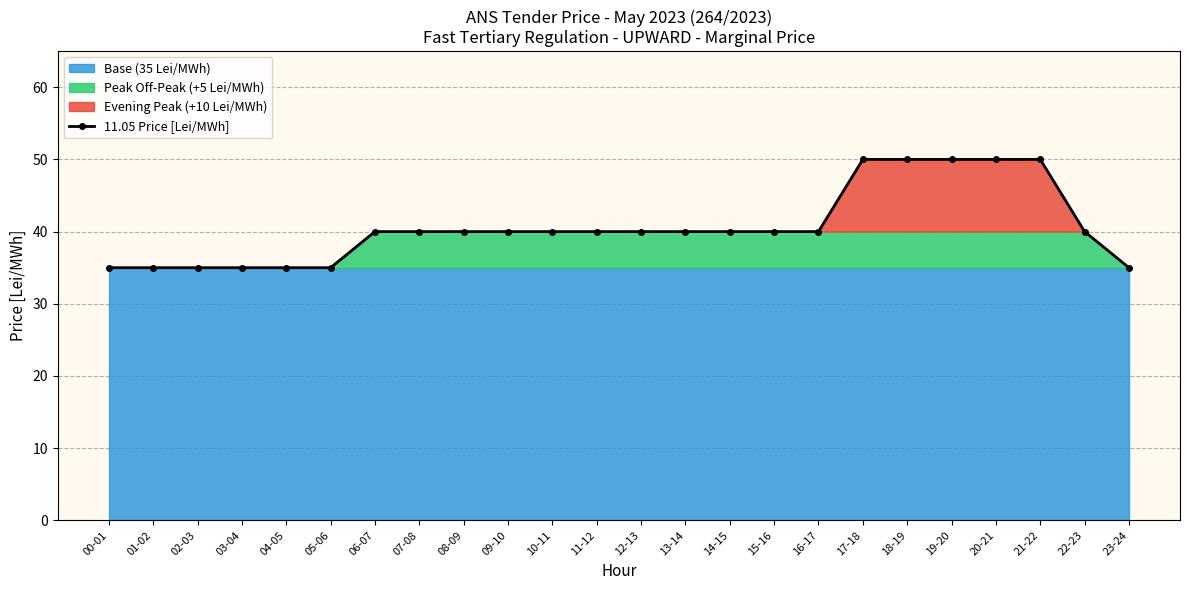

Is it true that the value at 20-21 is 50?

True